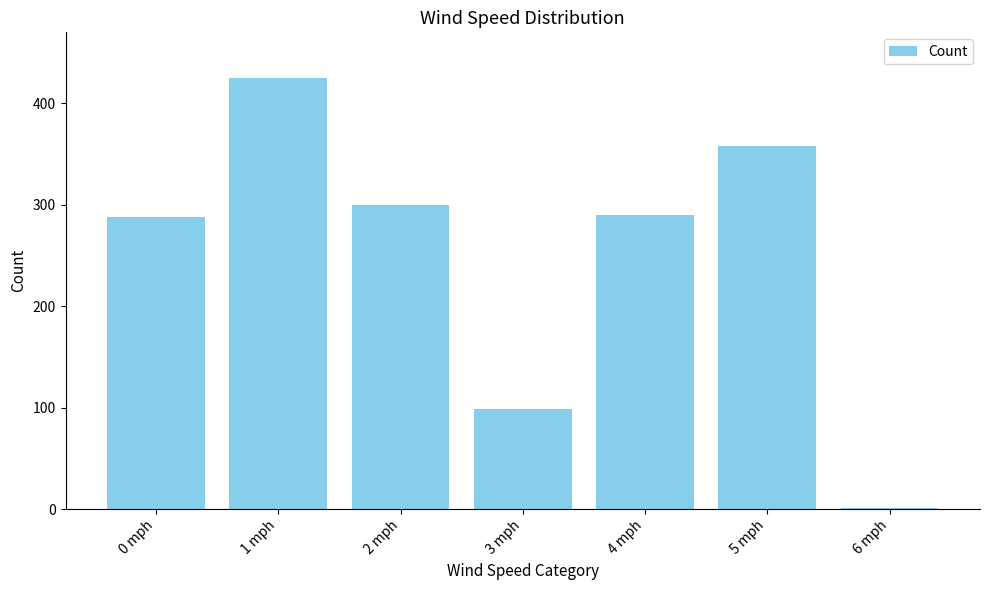

Are the bars grouped side by side (vs. stacked)?

No